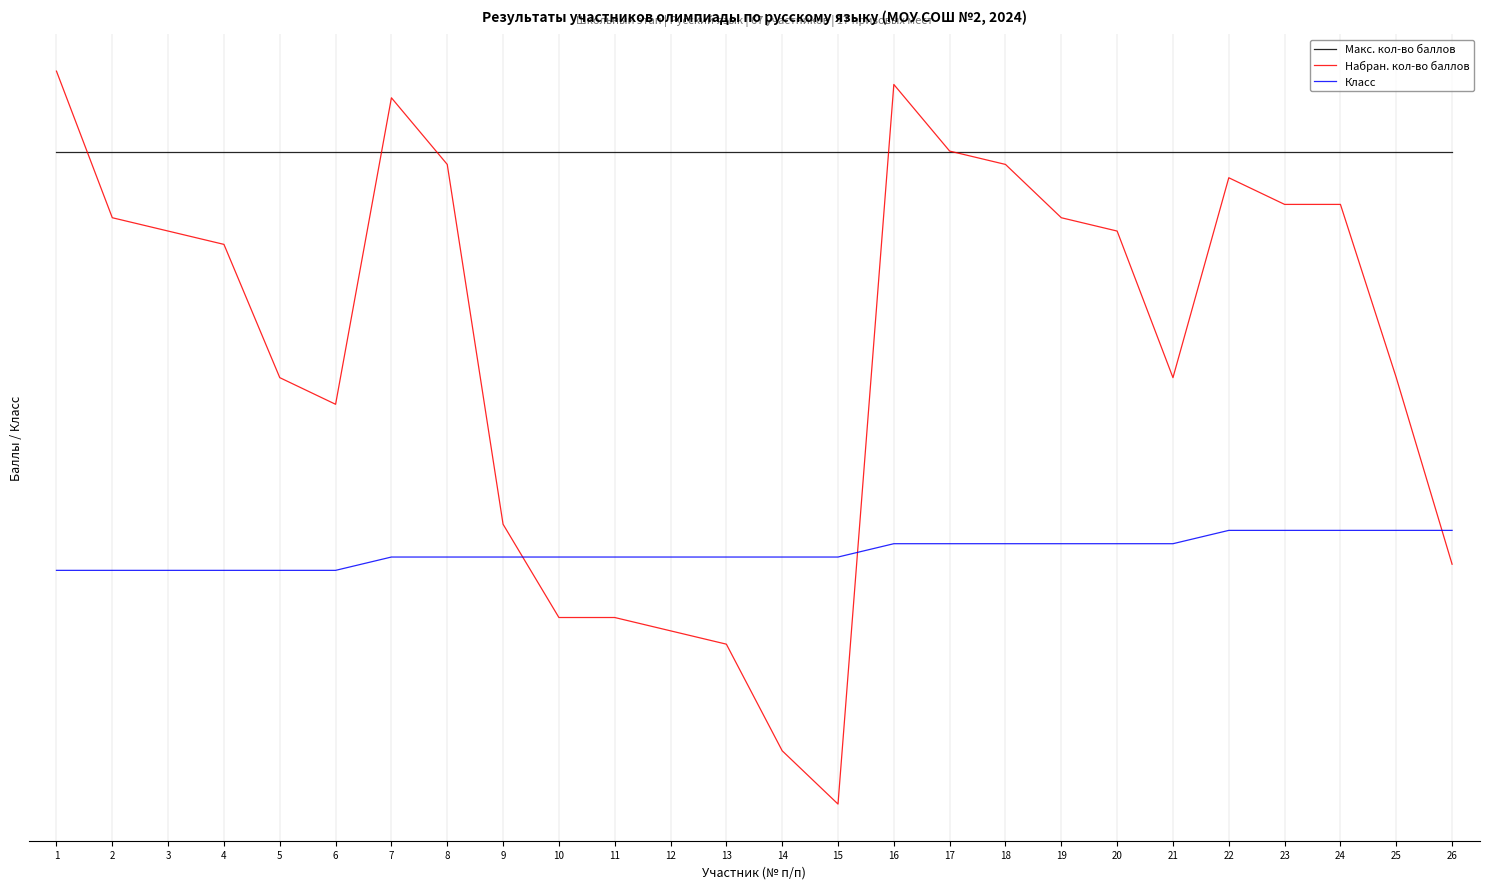

True or false: Набран. кол-во баллов has a value of 51.0 at 18.

False